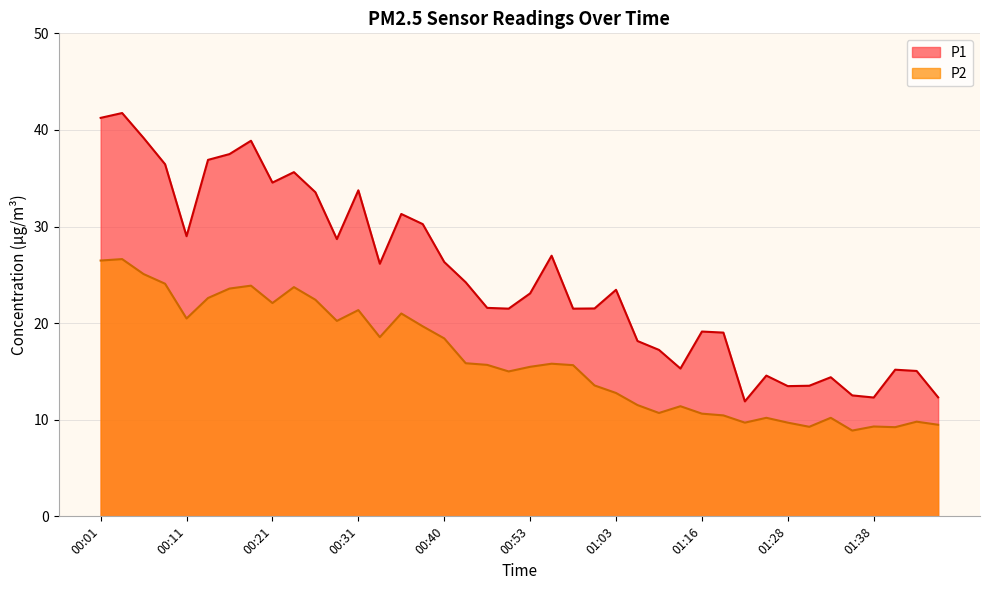

What is the average value of the P1 series?

24.7